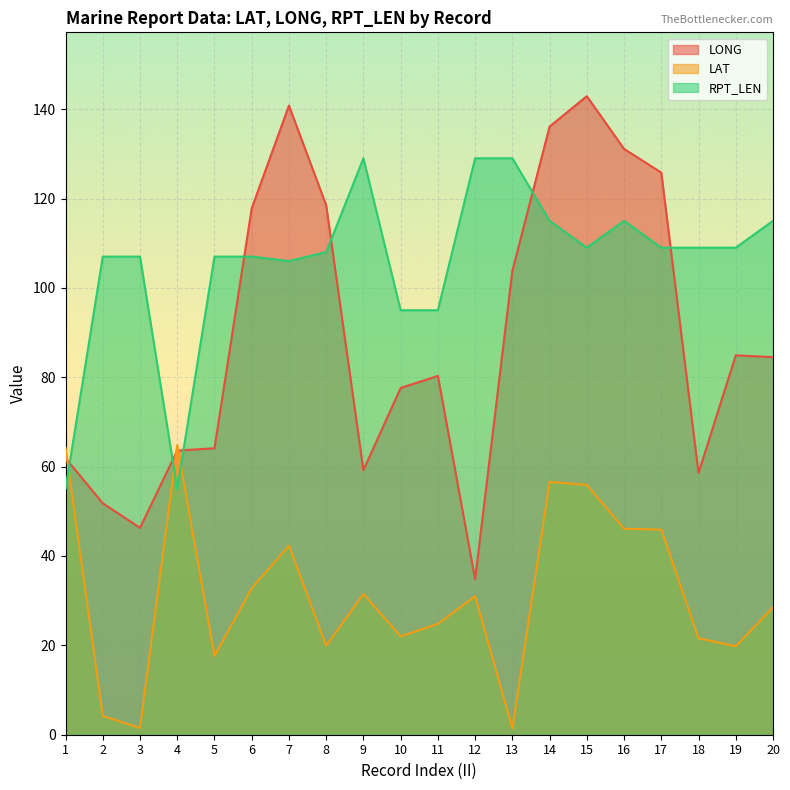

Reading right to left, what are all the values shown in this chart?

LONG: 84.5	84.9	58.6	125.8	131.1	142.9	136.1	103.8	34.8	80.3	77.6	59.2	118.5	140.8	117.8	64.1	63.6	46.3	51.8	61.9
LAT: 28.5	19.8	21.6	45.9	46.1	55.9	56.6	1.4	31.0	24.8	22.0	31.5	19.9	42.3	32.8	17.6	64.8	1.5	4.2	64.2
RPT_LEN: 115.0	109.0	109.0	109.0	115.0	109.0	115.0	129.0	129.0	95.0	95.0	129.0	108.0	106.0	107.0	107.0	55.0	107.0	107.0	55.0